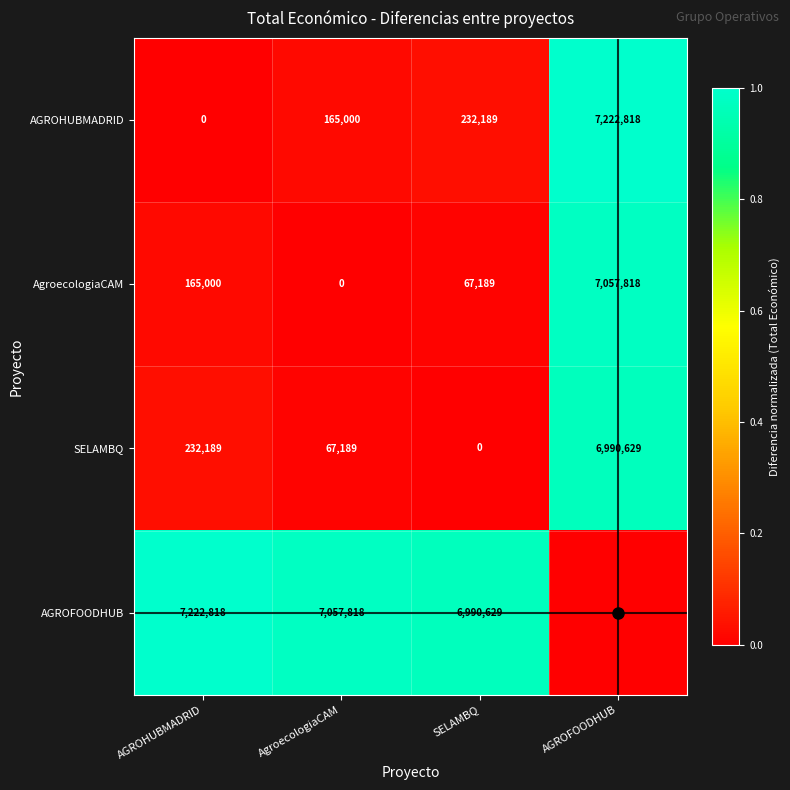

What is the maximum value shown in the chart?

7222818